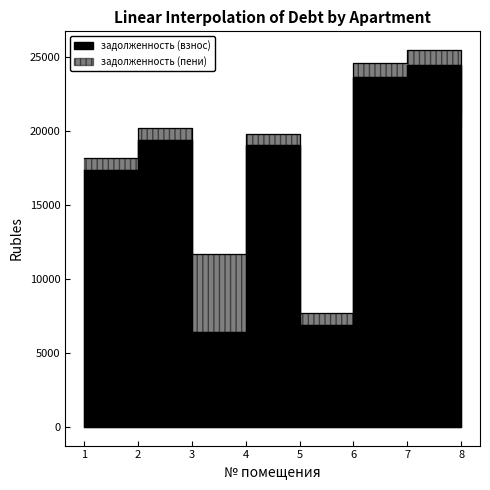

What is the value of the задолженность (взнос) point at the 4th from the left?

19026.8